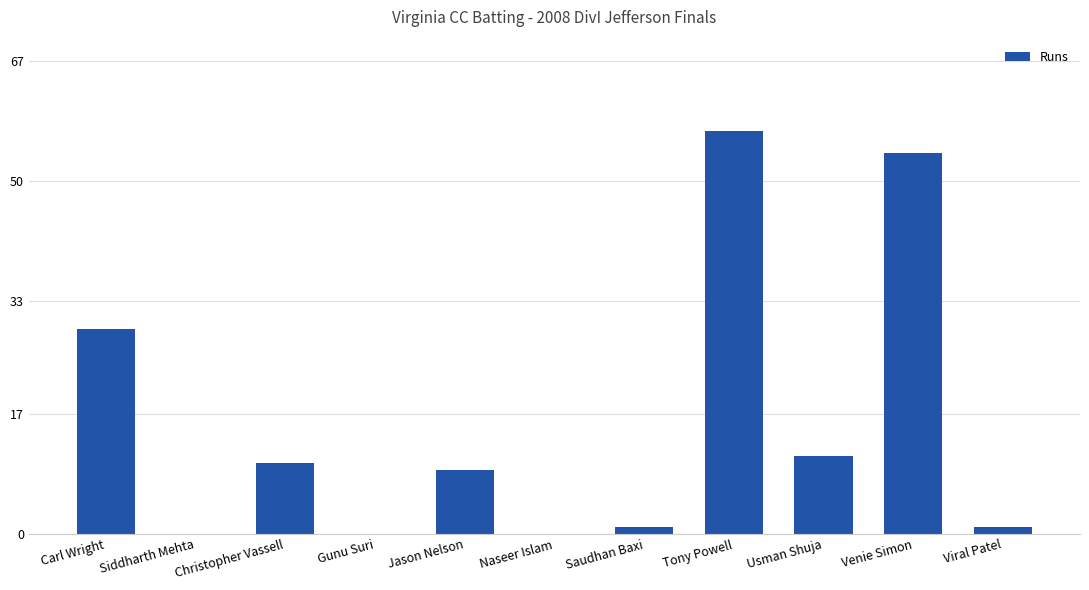

The chart shows a value of 1 at Viral Patel. True or false?

True